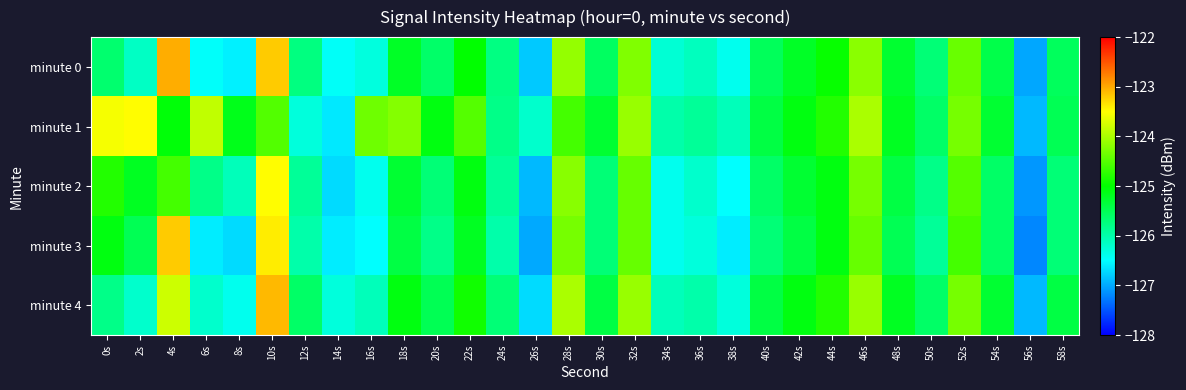

Reading left to right, what are all the values shown in this chart?

minute 0: 0s=-125.6	2s=-126.1	4s=-123.0	6s=-126.5	8s=-126.6	10s=-123.2	12s=-125.8	14s=-126.5	16s=-126.3	18s=-125.2	20s=-125.6	22s=-125.0	24s=-125.8	26s=-126.8	28s=-124.1	30s=-125.6	32s=-124.2	34s=-126.2	36s=-126.1	38s=-126.4	40s=-125.5	42s=-125.2	44s=-125.0	46s=-124.2	48s=-125.3	50s=-125.7	52s=-124.4	54s=-125.4	56s=-127.0	58s=-125.5
minute 1: 0s=-123.5	2s=-123.5	4s=-125.1	6s=-123.9	8s=-125.2	10s=-124.5	12s=-126.3	14s=-126.6	16s=-124.3	18s=-124.2	20s=-125.1	22s=-124.5	24s=-125.8	26s=-126.2	28s=-124.6	30s=-125.3	32s=-124.1	34s=-126.0	36s=-125.9	38s=-126.1	40s=-125.4	42s=-125.1	44s=-124.8	46s=-124.0	48s=-125.2	50s=-125.6	52s=-124.3	54s=-125.3	56s=-126.9	58s=-125.5
minute 2: 0s=-124.8	2s=-125.2	4s=-124.6	6s=-125.8	8s=-126.1	10s=-123.5	12s=-125.9	14s=-126.7	16s=-126.4	18s=-125.3	20s=-125.7	22s=-125.1	24s=-125.9	26s=-126.9	28s=-124.2	30s=-125.7	32s=-124.4	34s=-126.4	36s=-126.2	38s=-126.5	40s=-125.6	42s=-125.3	44s=-125.1	46s=-124.3	48s=-125.4	50s=-125.8	52s=-124.5	54s=-125.6	56s=-127.1	58s=-125.7
minute 3: 0s=-125.1	2s=-125.5	4s=-123.2	6s=-126.6	8s=-126.7	10s=-123.4	12s=-126.0	14s=-126.6	16s=-126.5	18s=-125.4	20s=-125.8	22s=-125.2	24s=-126.0	26s=-127.0	28s=-124.3	30s=-125.7	32s=-124.4	34s=-126.4	36s=-126.3	38s=-126.6	40s=-125.7	42s=-125.4	44s=-125.1	46s=-124.4	48s=-125.5	50s=-125.9	52s=-124.6	54s=-125.6	56s=-127.2	58s=-125.7
minute 4: 0s=-125.8	2s=-126.2	4s=-123.8	6s=-126.2	8s=-126.4	10s=-123.1	12s=-125.6	14s=-126.3	16s=-126.1	18s=-125.1	20s=-125.5	22s=-124.9	24s=-125.7	26s=-126.7	28s=-124.0	30s=-125.4	32s=-124.1	34s=-126.1	36s=-126.0	38s=-126.3	40s=-125.4	42s=-125.1	44s=-124.8	46s=-124.1	48s=-125.2	50s=-125.6	52s=-124.3	54s=-125.3	56s=-126.9	58s=-125.4